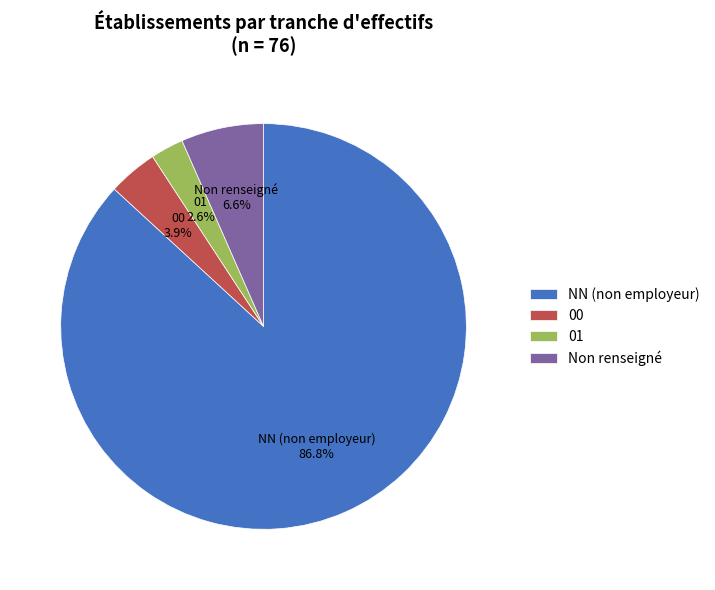

Which has a higher value, 01 or NN (non employeur)?

NN (non employeur)